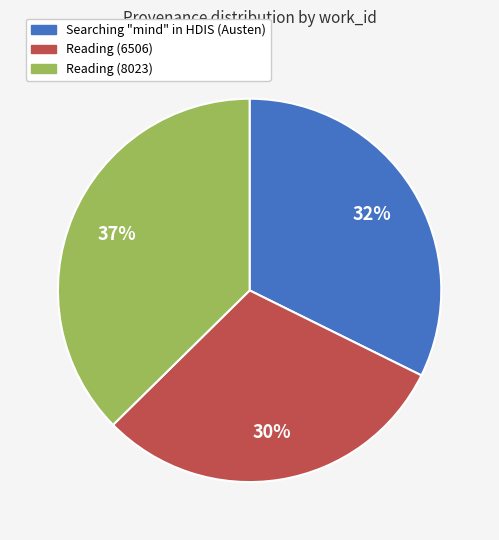

What is the smallest slice in the pie chart?

Reading (6506)